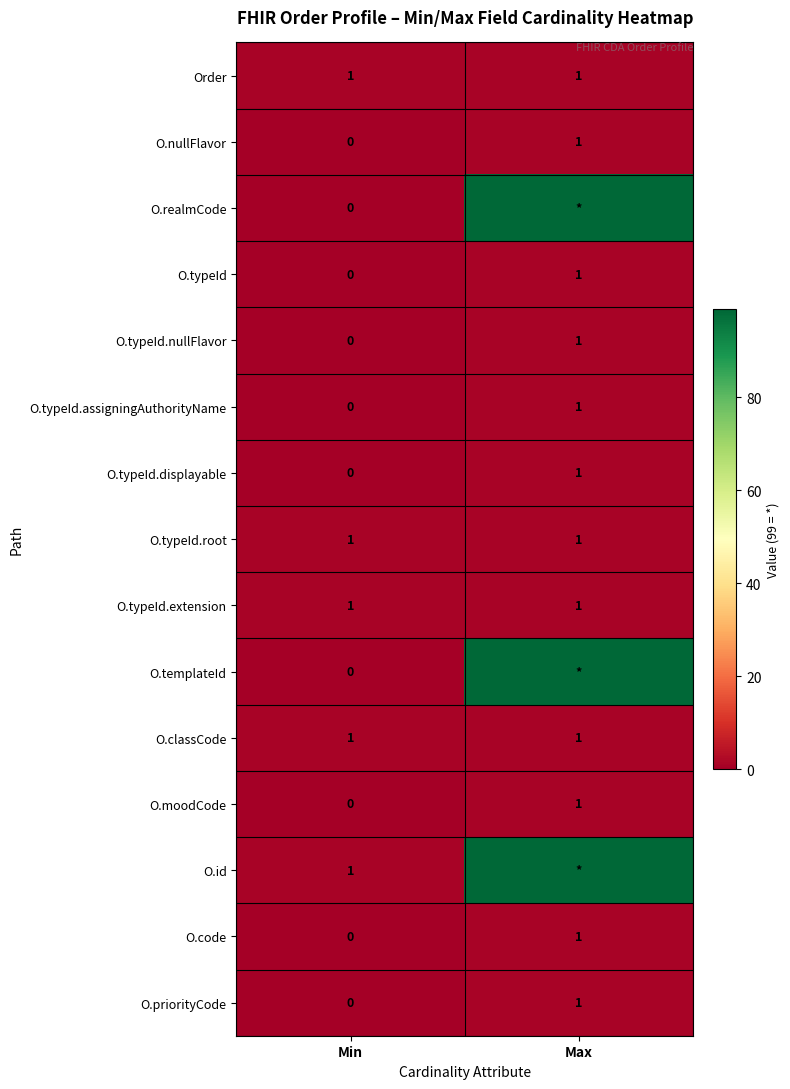

Is the value of O.typeId.extension at Max greater than the value of O.priorityCode at Min?

Yes